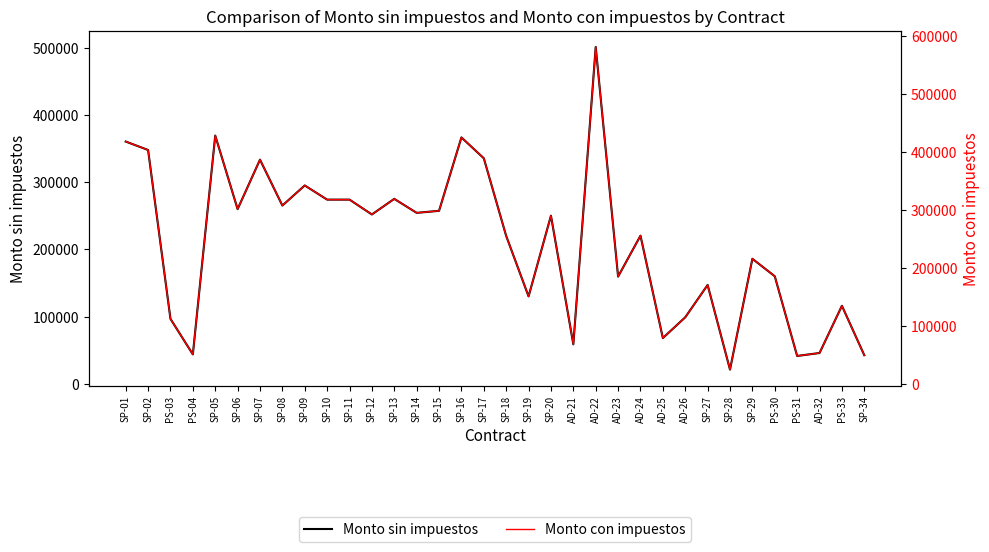

What is the value of the Monto con impuestos point at the 4th from the left?

50614.6